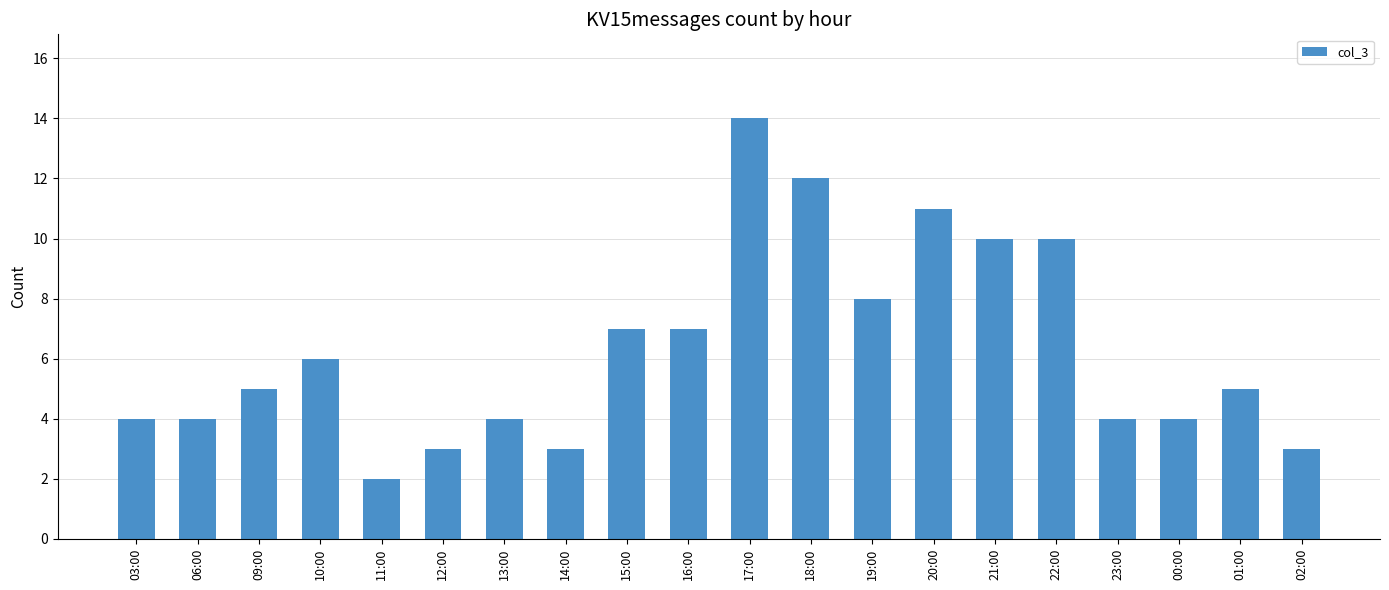

The value at 14:00 is 3. True or false?

True